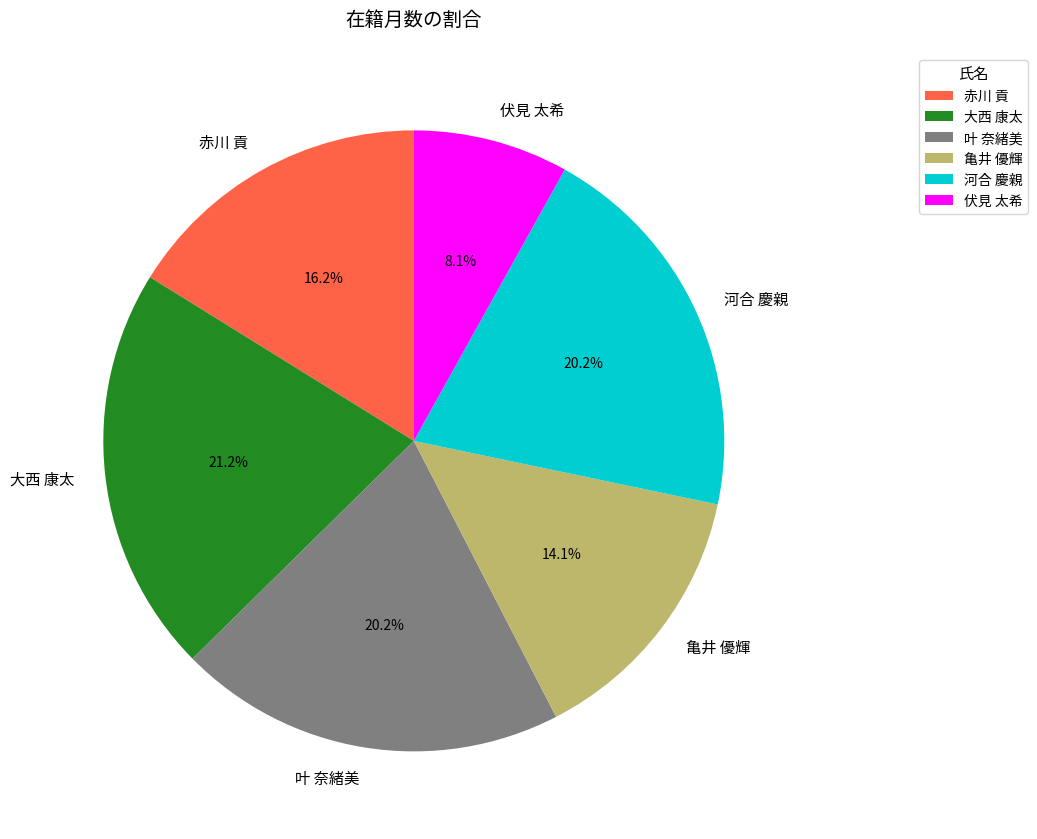

What percentage do 大西 康太 and 河合 慶親 together represent?

41.4%